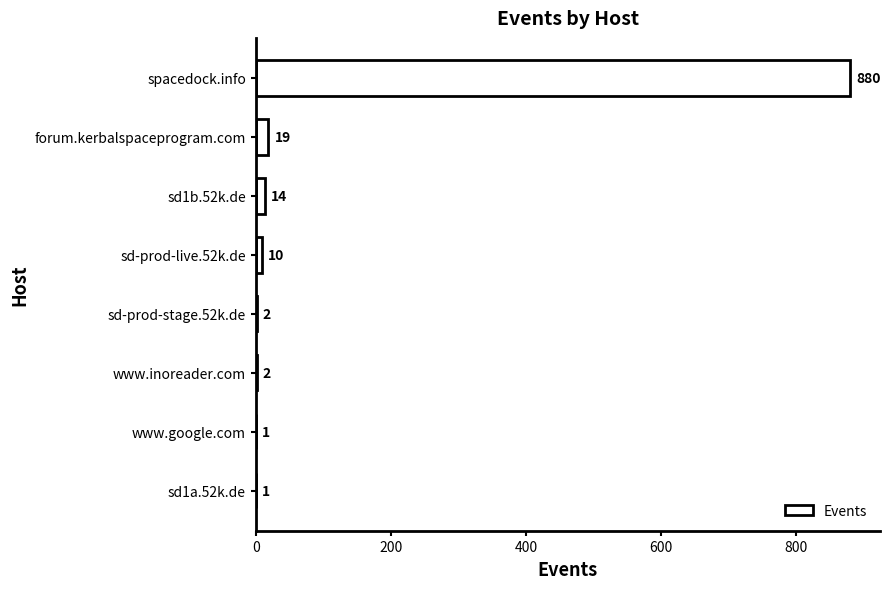

The chart shows a value of 2 at www.inoreader.com. True or false?

True